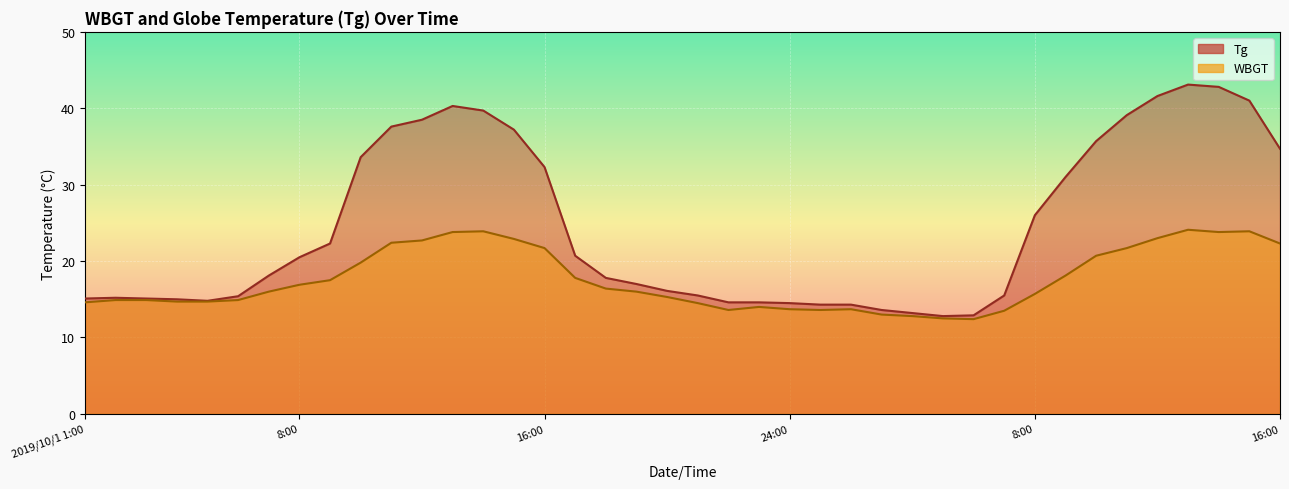

What is the difference between the WBGT values at 22:00 and 10:00?

6.2